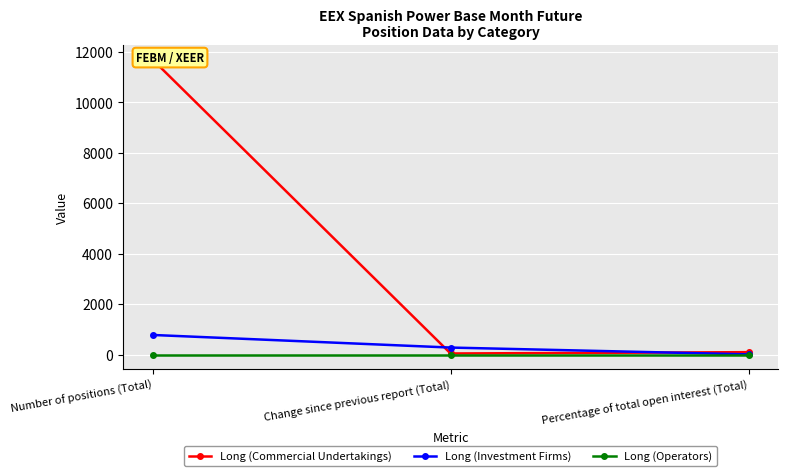

Which series changed the most between Change since previous report (Total) and Percentage of total open interest (Total)?

Long (Investment Firms)